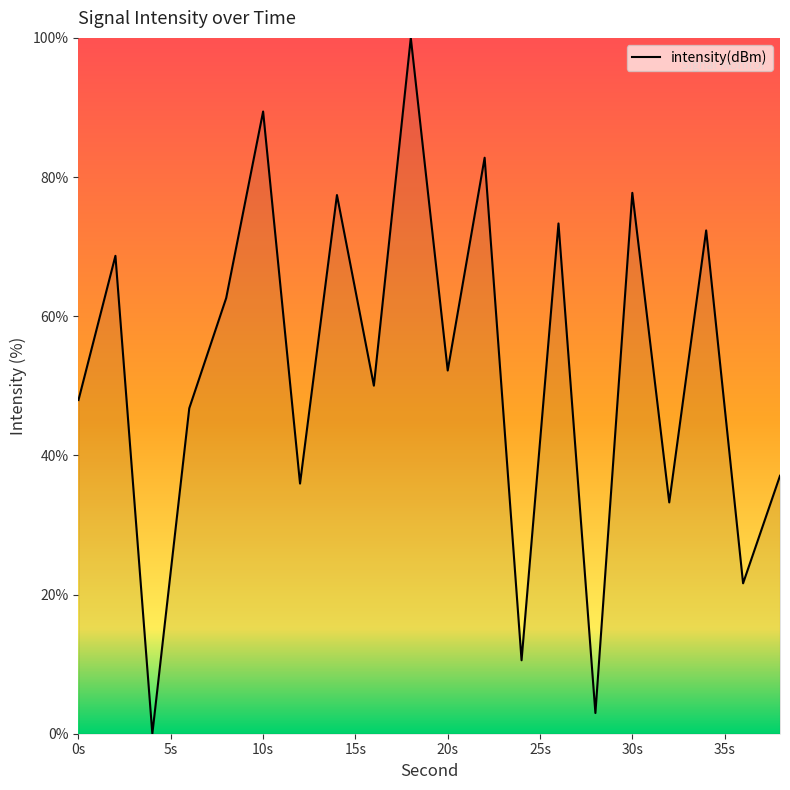

What is the greatest value displayed?

100.0